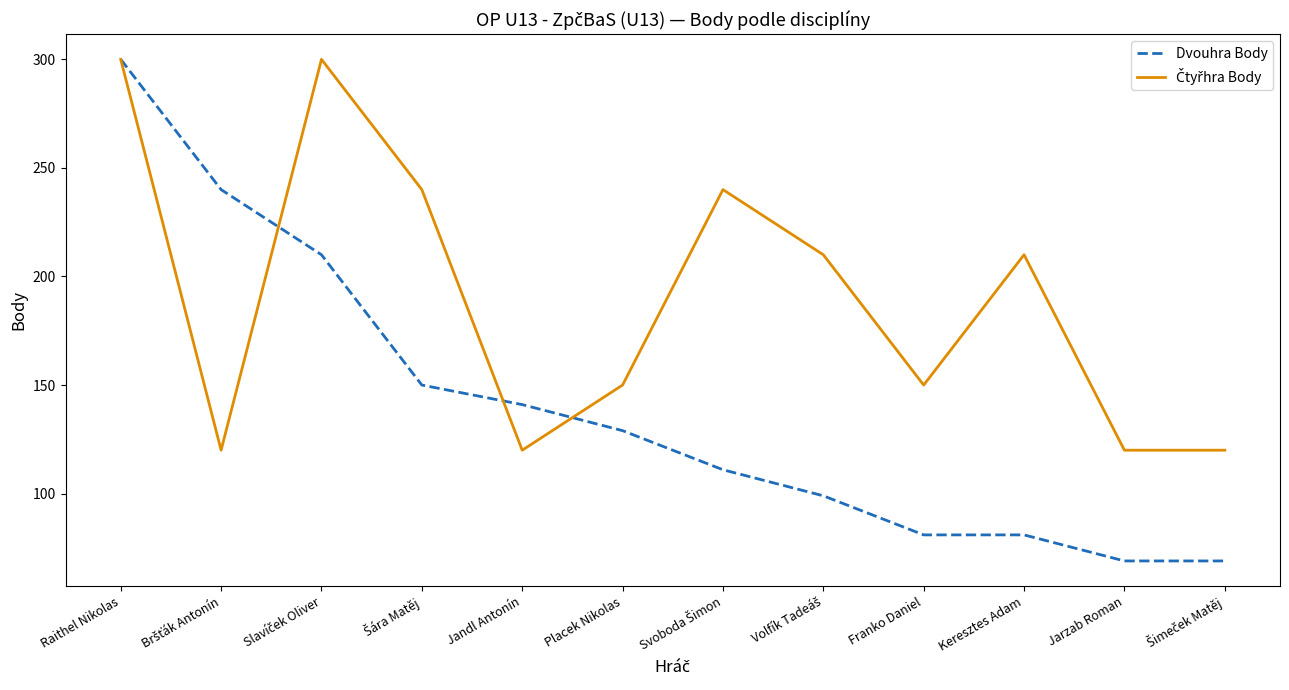

At which category is the sum across all series the highest?

Raithel Nikolas